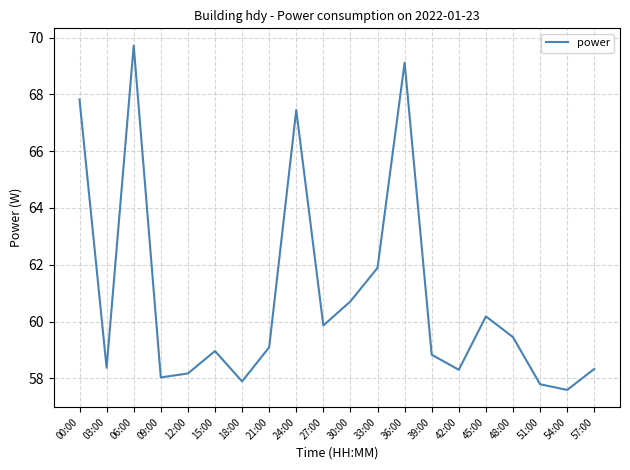

What position from the right is 03:00?

19